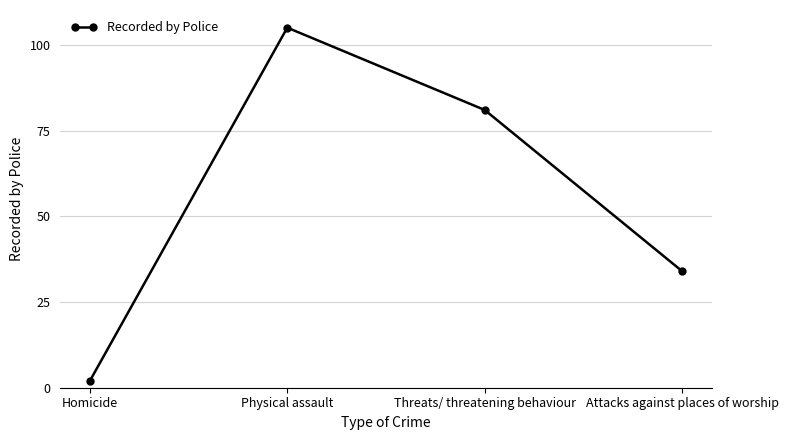

Does the chart display data point markers on the line(s)?

Yes